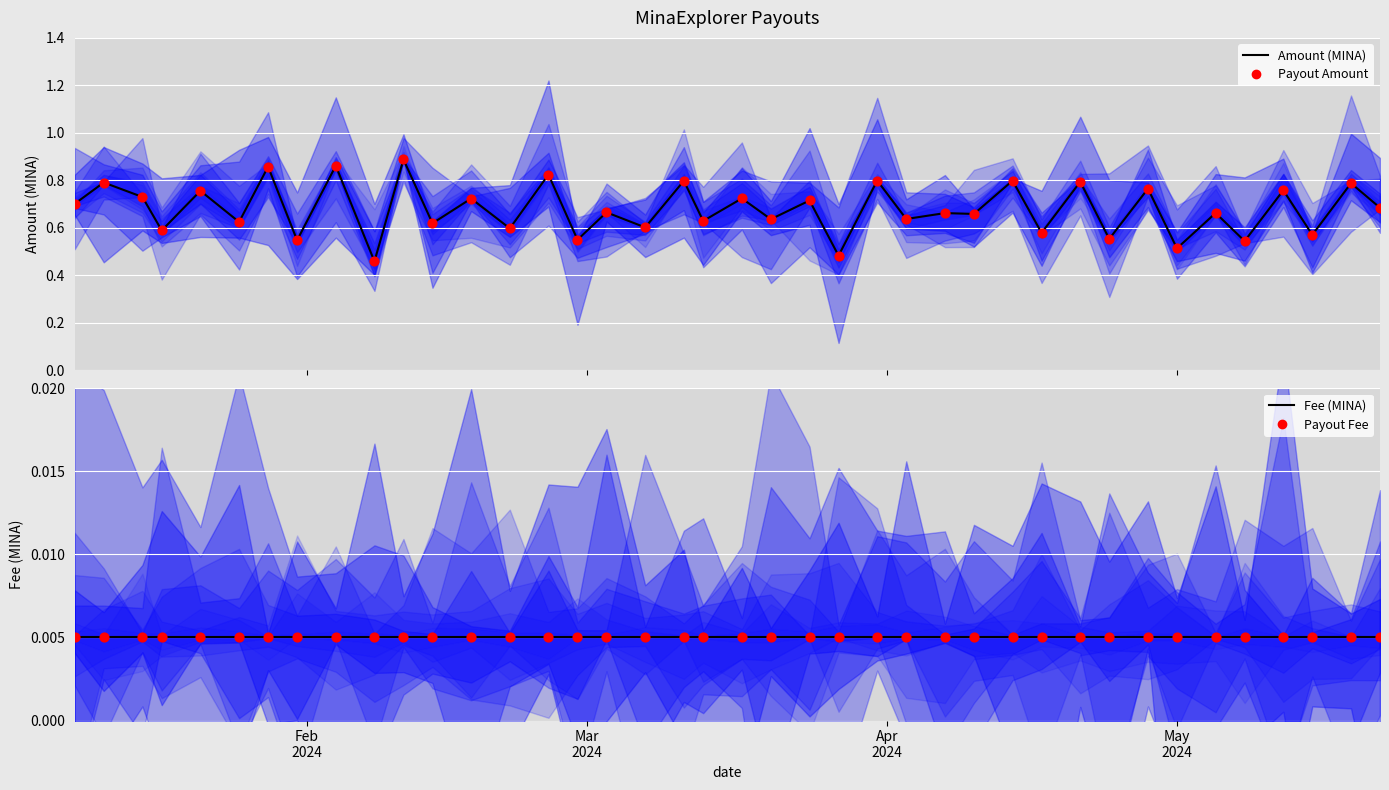

Which series has the largest total across all categories?

Amount (MINA)